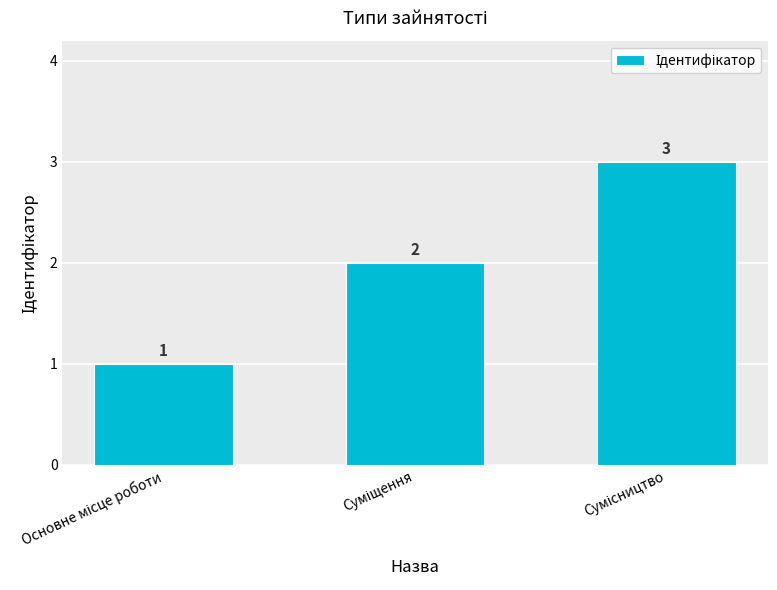

Count the values in the range 1 to 3.

3